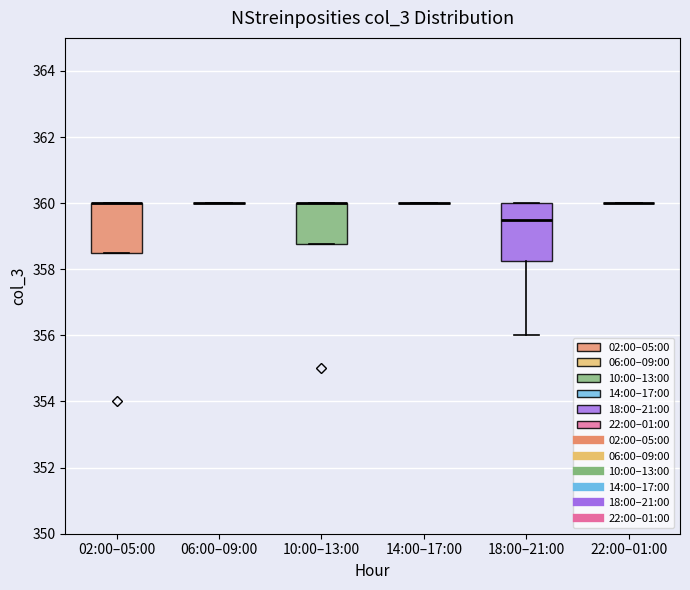

Where is the lower edge of the box for 02:00–05:00 on the y-axis? The values are not printed on the chart, so give them approximately, as read against the axis.

358.6